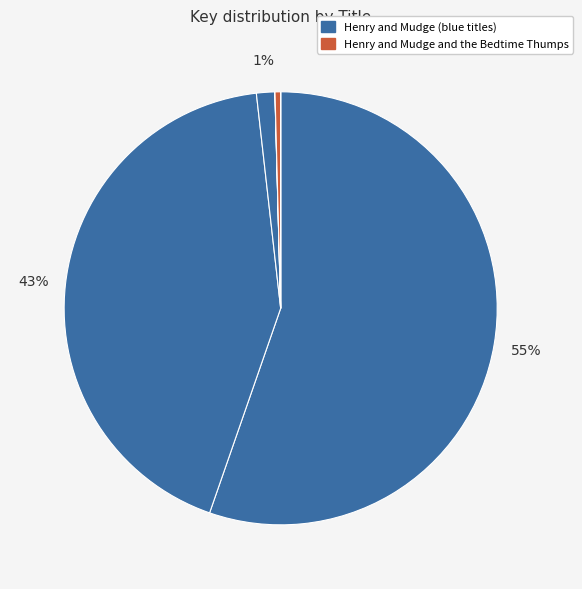

How many slices are in this pie chart?

7